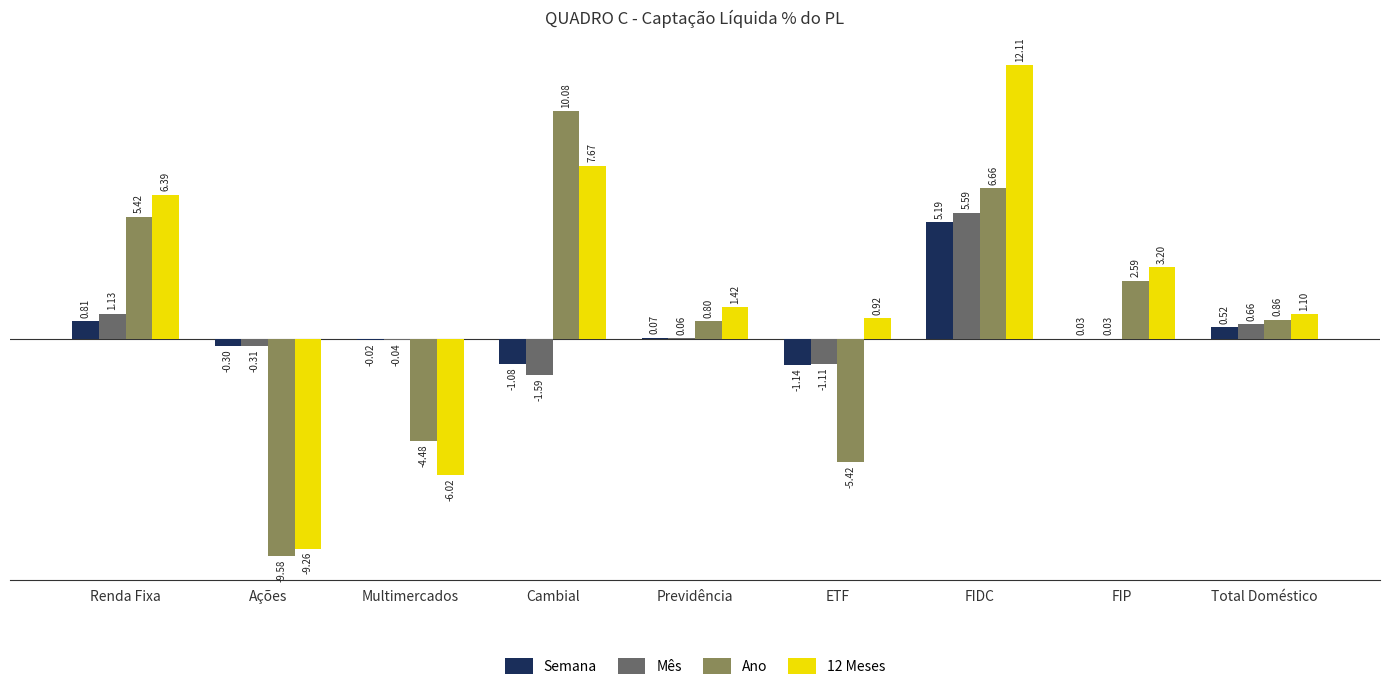

At which category does the chart reach its peak across all series?

FIDC